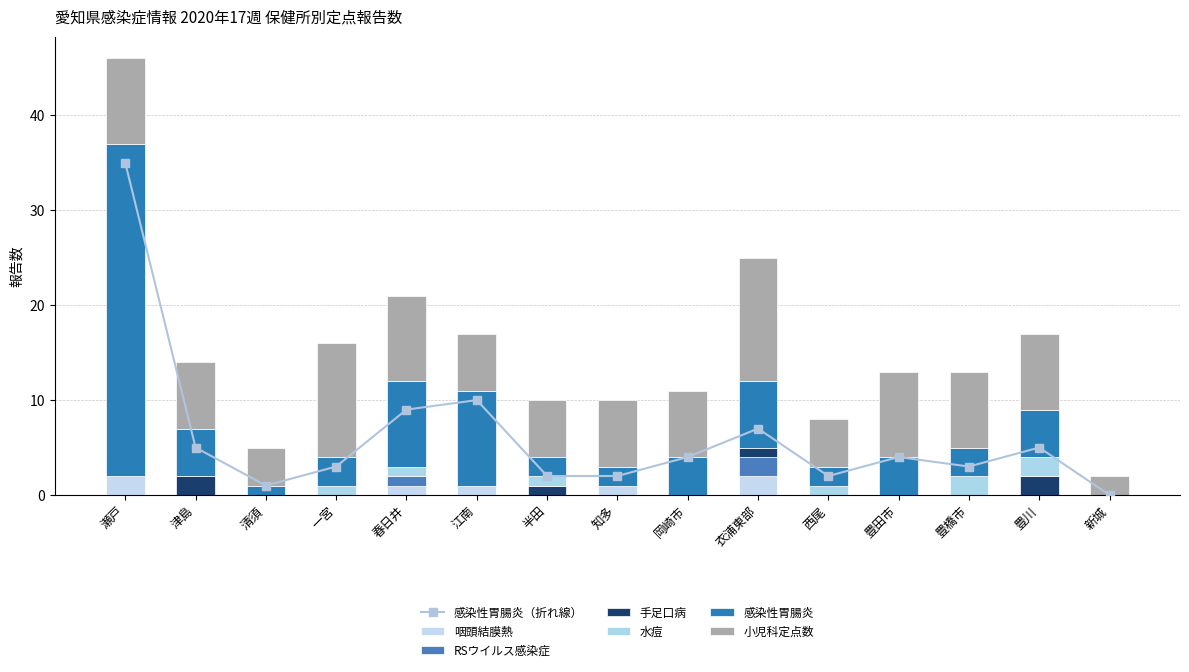

Which series has the widest spread of values?

感染性胃腸炎